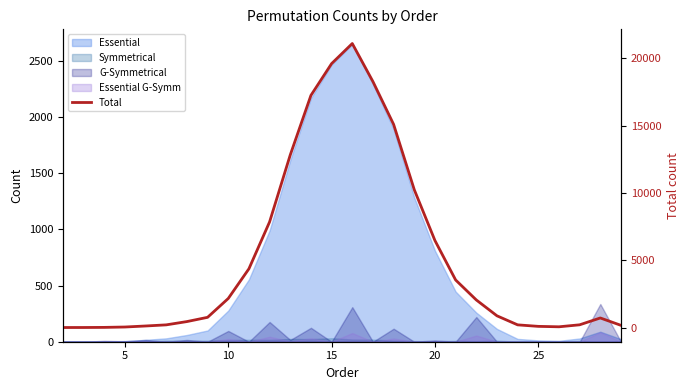

The value at 25 is 54. True or false?

False